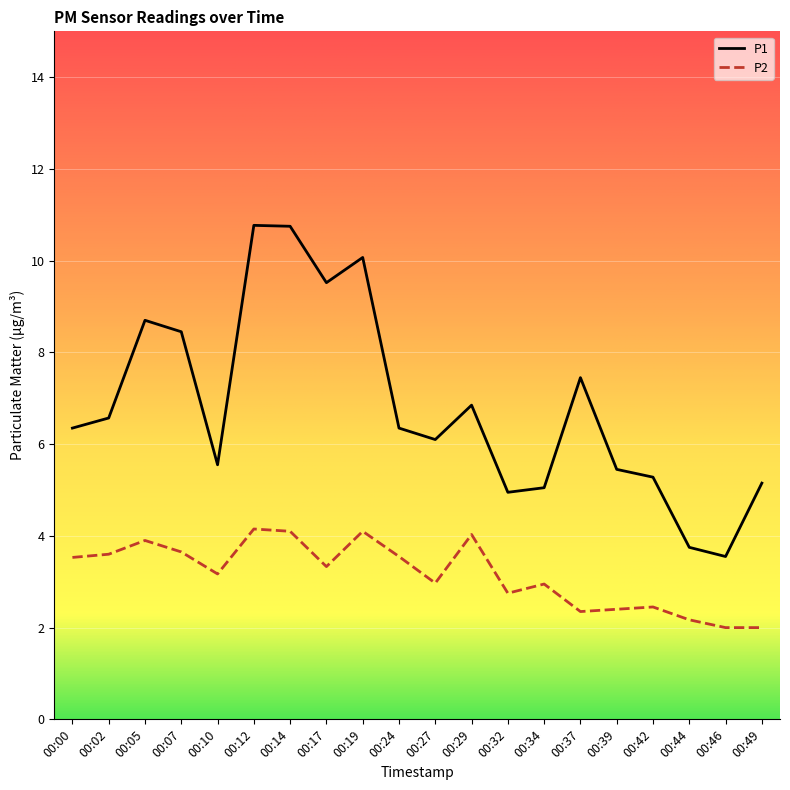

What are all the series names shown in the legend?

P1, P2